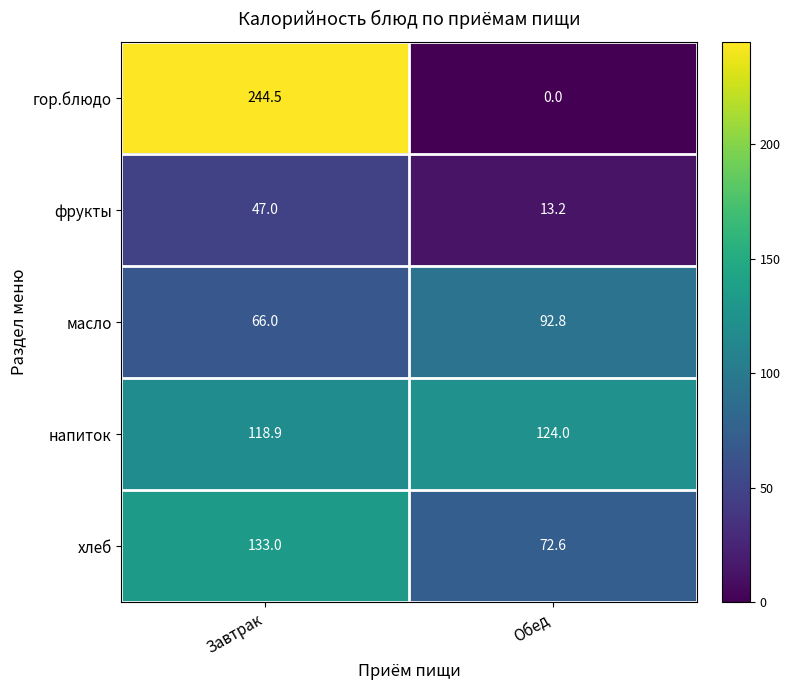

Rank the series by their maximum value, from lowest to highest.

фрукты, масло, напиток, хлеб, гор.блюдо